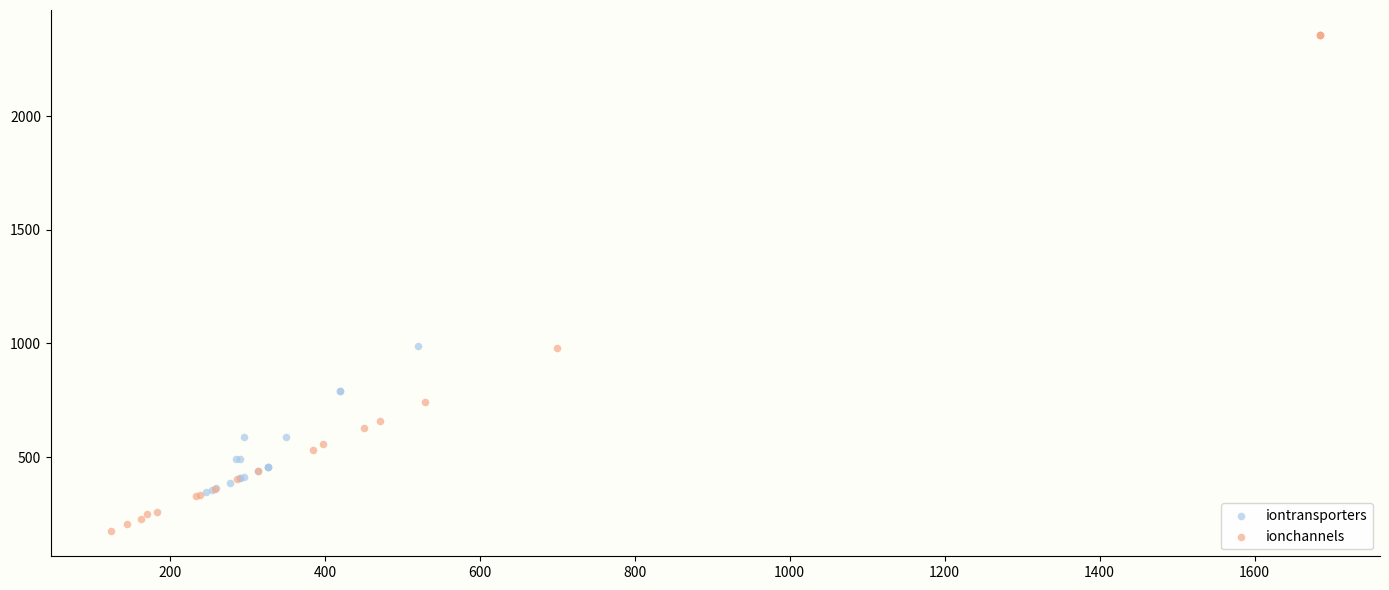

Which series reaches the maximum Y coordinate?

ionchannels